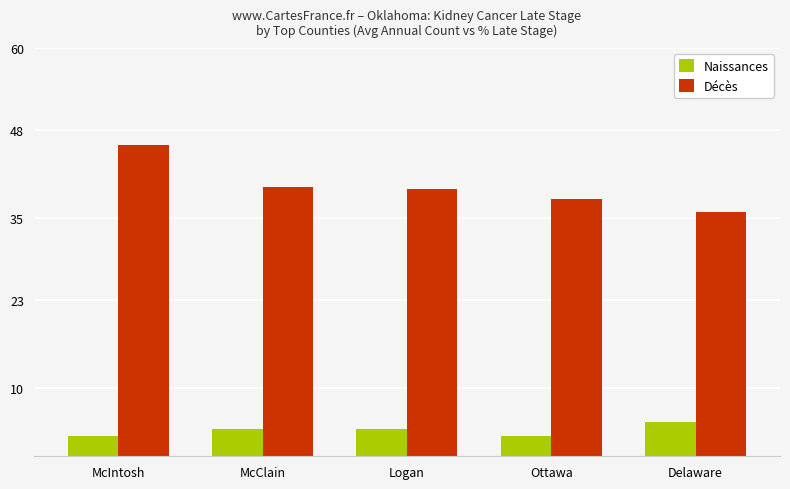

Reading left to right, transcribe all the data shown in this chart.

Naissances: McIntosh=3.0	McClain=4.0	Logan=4.0	Ottawa=3.0	Delaware=5.0
Décès: McIntosh=45.7	McClain=39.6	Logan=39.3	Ottawa=37.8	Delaware=35.9